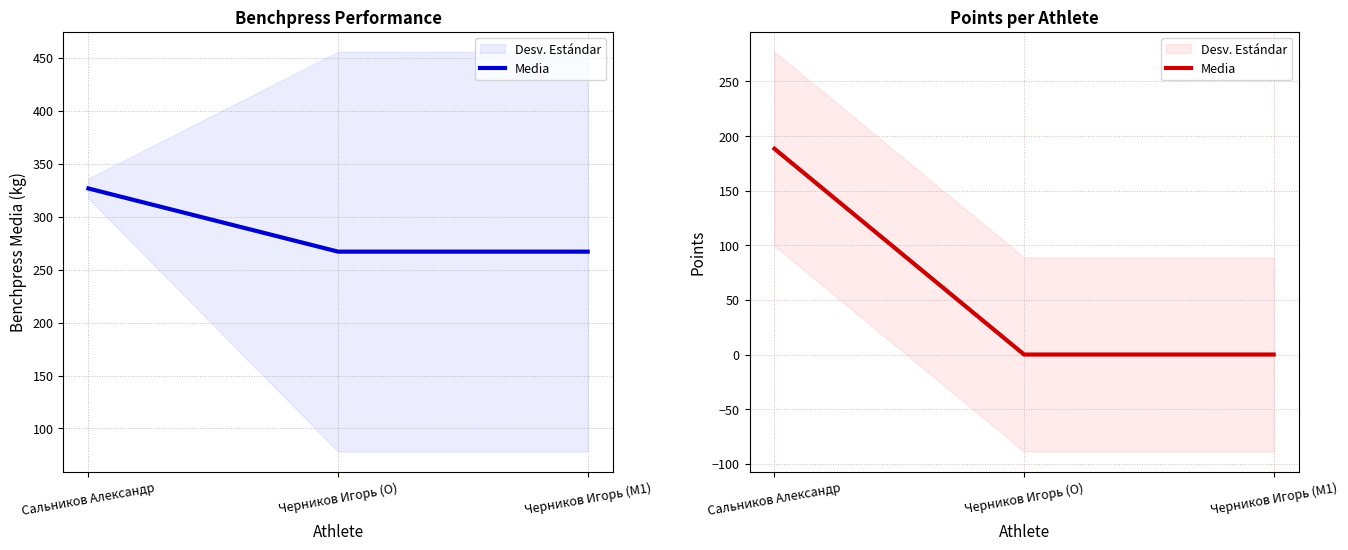

Between Черников Игорь (O) and Сальников Александр, which is larger?

Сальников Александр